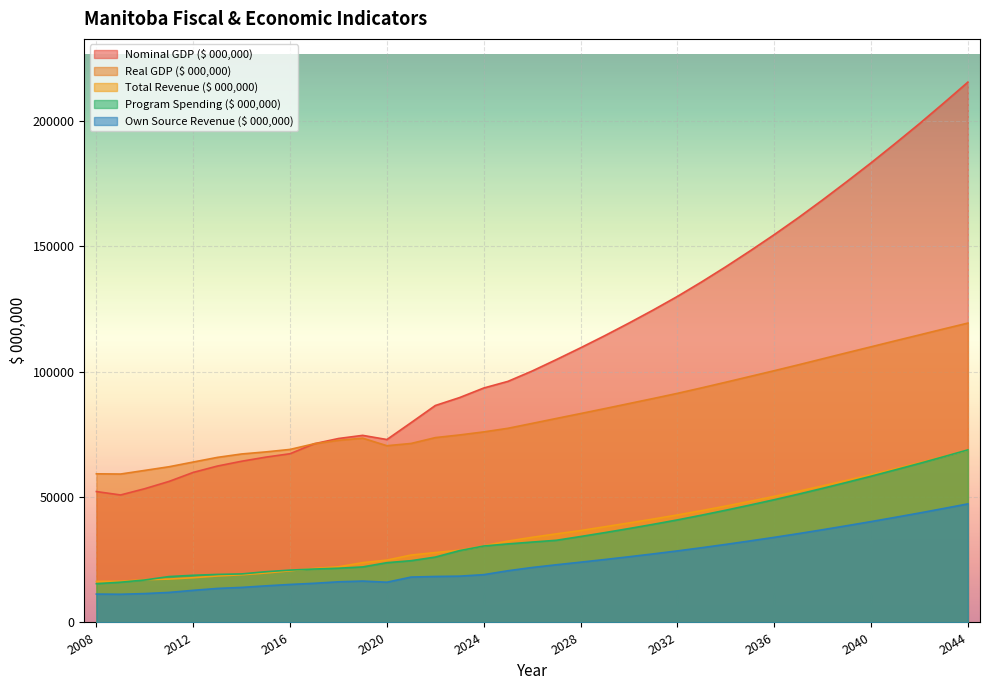

What is the smallest value displayed?

11252